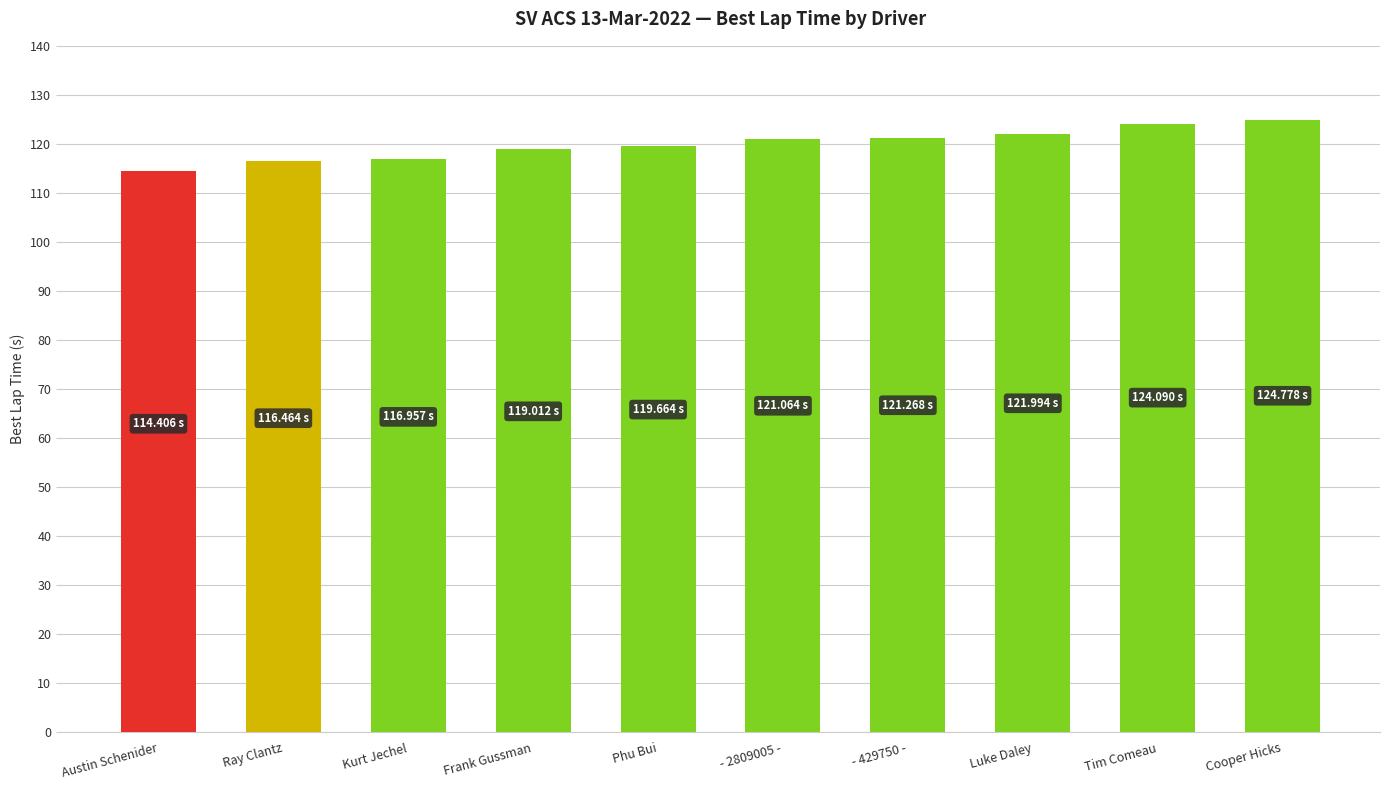

What is the label of the 6th bar from the right?

Phu Bui